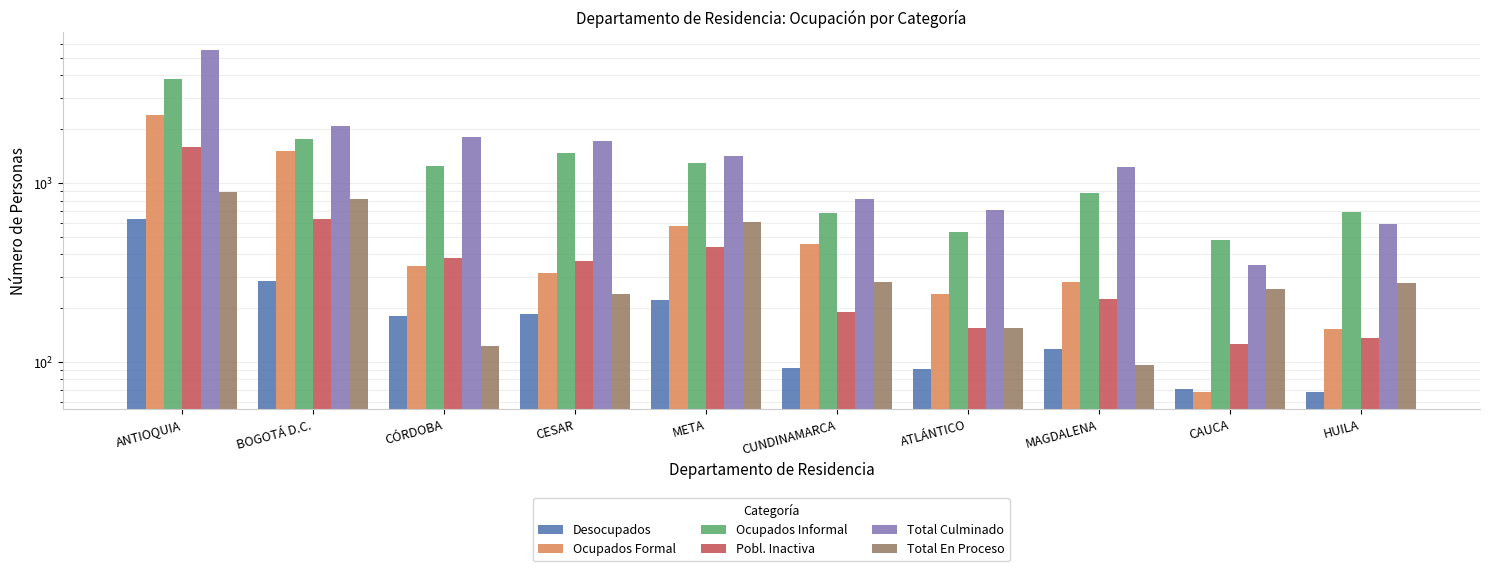

List the series in order of their peak value, highest first.

Total Culminado, Ocupados Informal, Ocupados Formal, Pobl. Inactiva, Total En Proceso, Desocupados